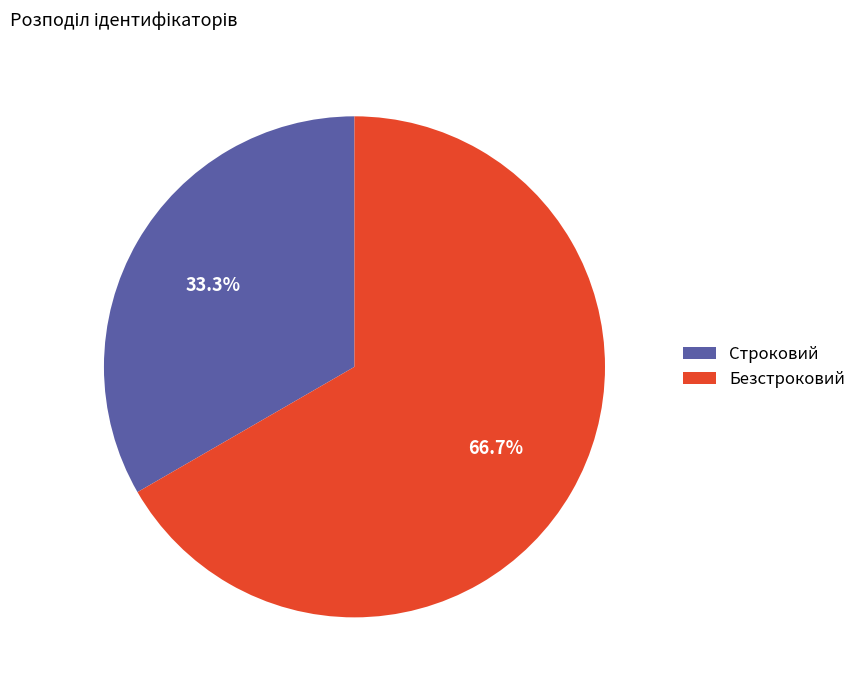

To the nearest percent, what percentage of the pie is Безстроковий?

67%